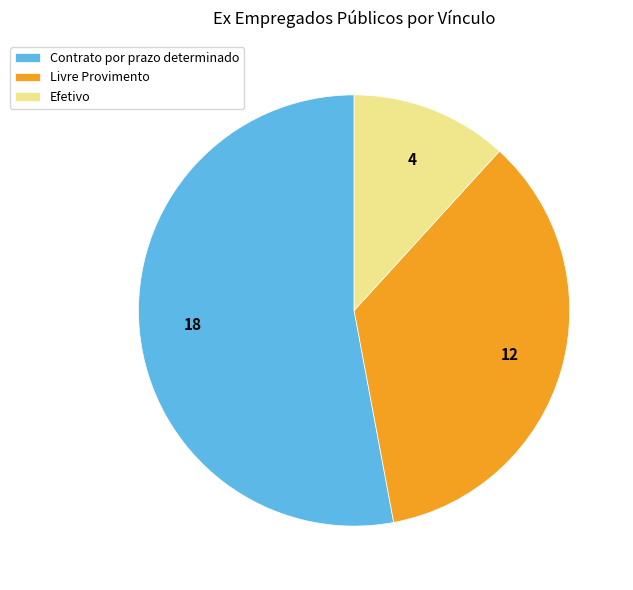

Which has a higher value, Efetivo or Livre Provimento?

Livre Provimento